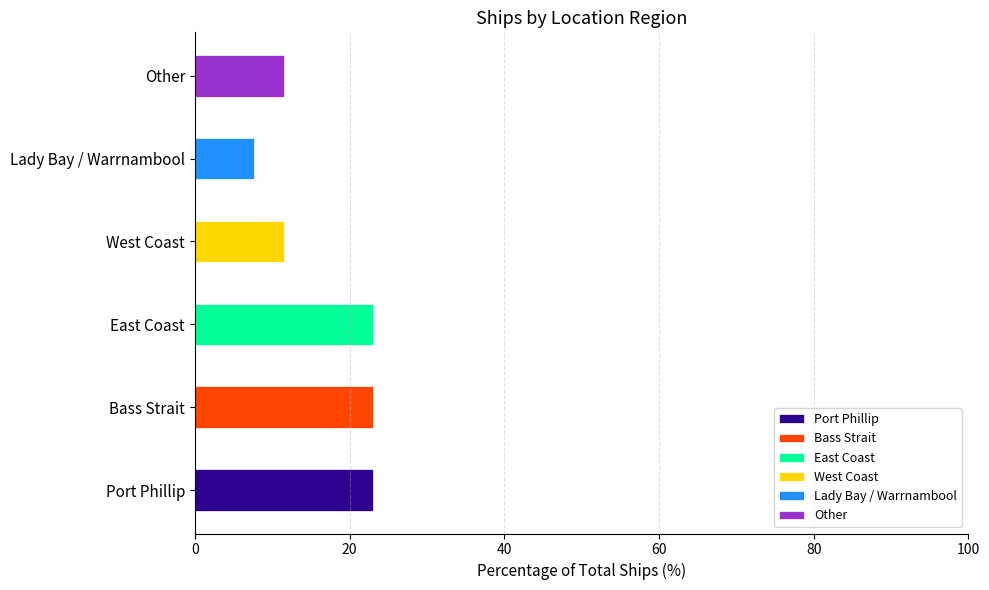

Rank the categories by value from lowest to highest.

Lady Bay / Warrnambool, West Coast, Other, Port Phillip, Bass Strait, East Coast